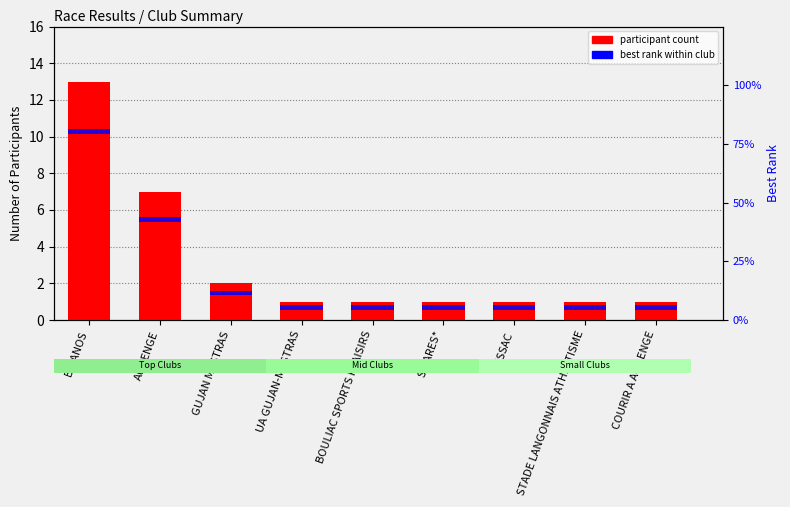

What is the average value of the participant count series?

3.1